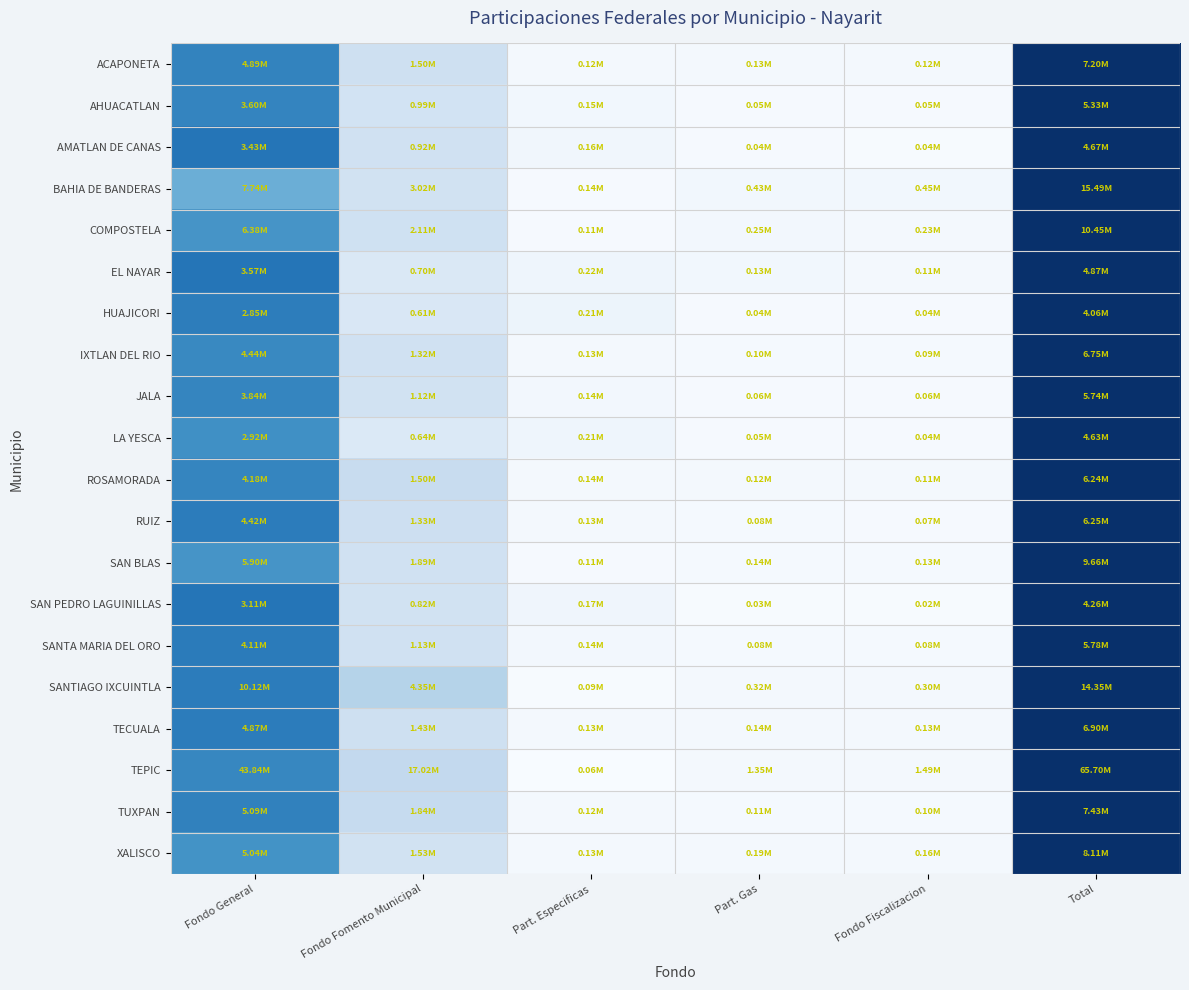

Which has a higher value, Part. Gas or Fondo General?

Fondo General